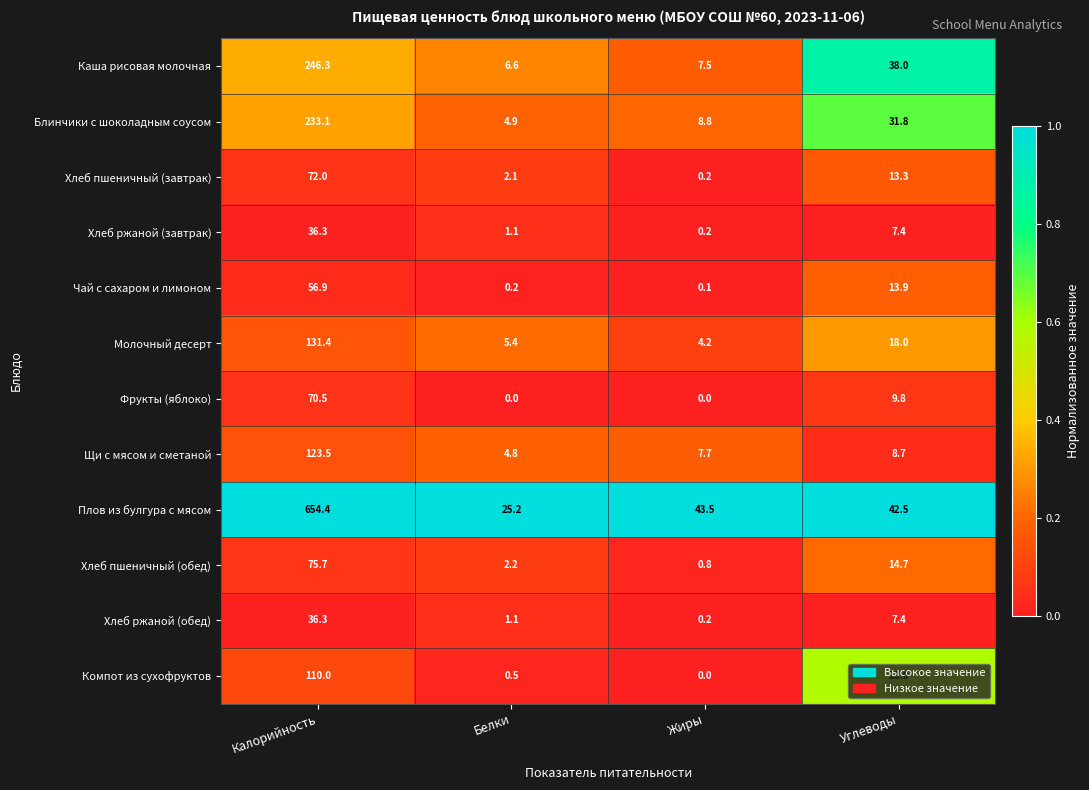

What is the difference between the Молочный десерт values at Жиры and Калорийность?

127.2